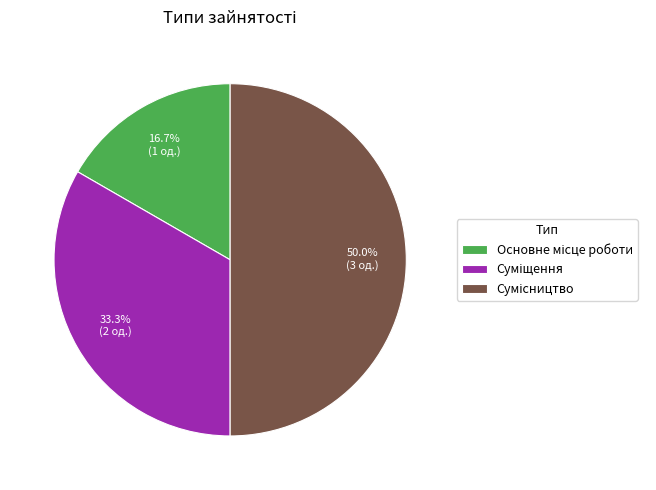

How many segments does this pie chart have?

3